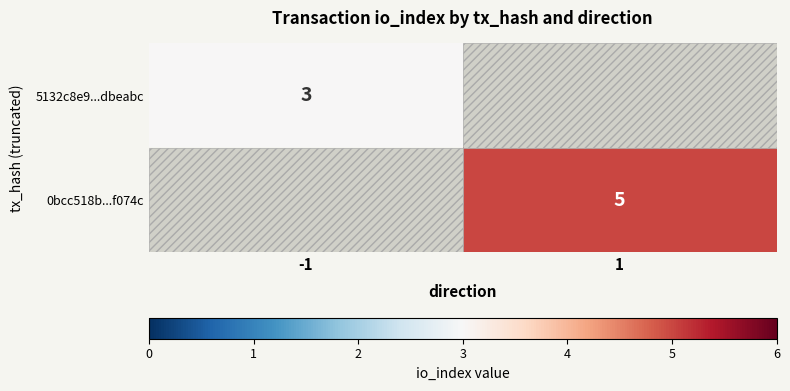

Is the value of 5132c8e9...dbeabc at -1 greater than the value of 0bcc518b...f074c at 1?

No